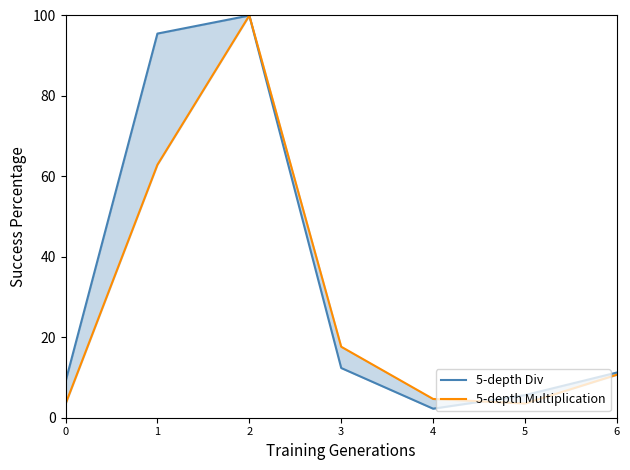

How many distinct data groups are displayed?

2